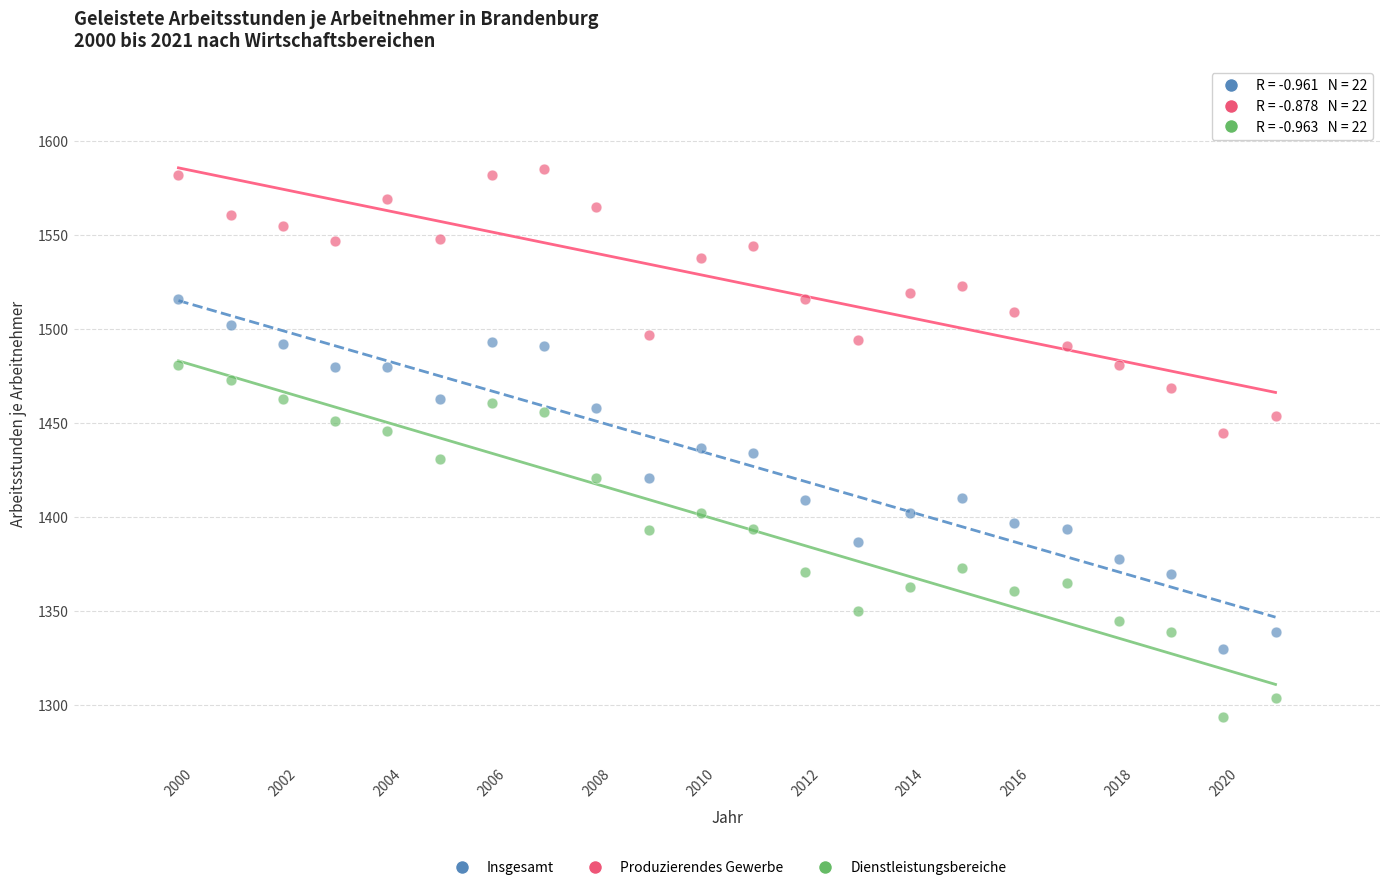

Which series reaches the maximum Y coordinate?

Produzierendes Gewerbe